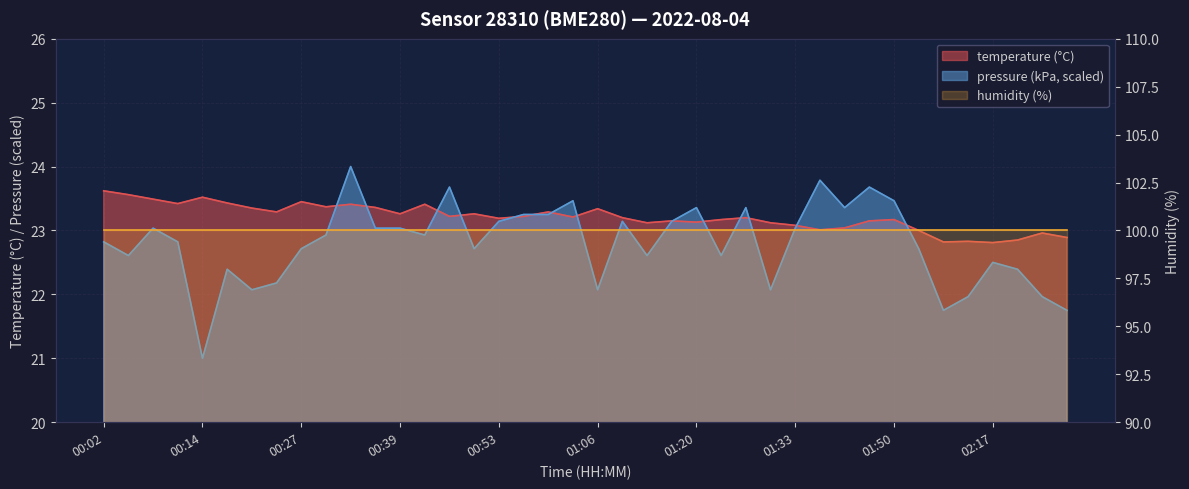

Is the value of temperature at 00:27 greater than the value of pressure_kpa at 01:47?

No